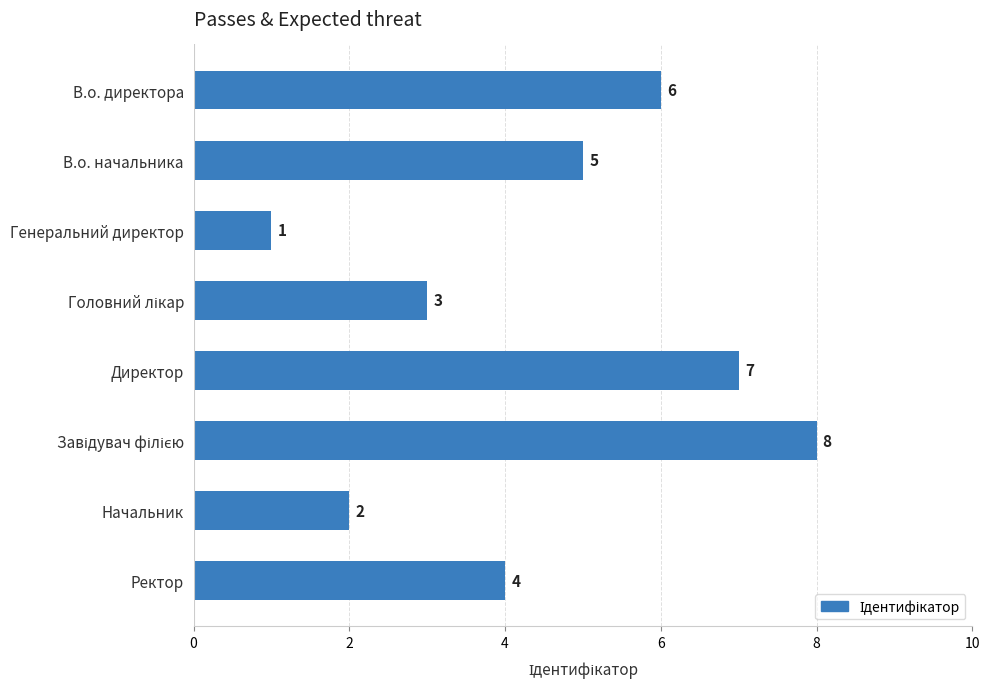

Reading bottom to top, what are all the values shown in this chart?

4	2	8	7	3	1	5	6